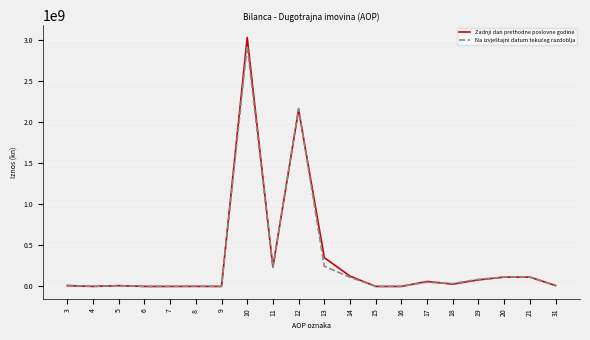

The value of Zadnji dan prethodne poslovne godine at 7 is 0. True or false?

True